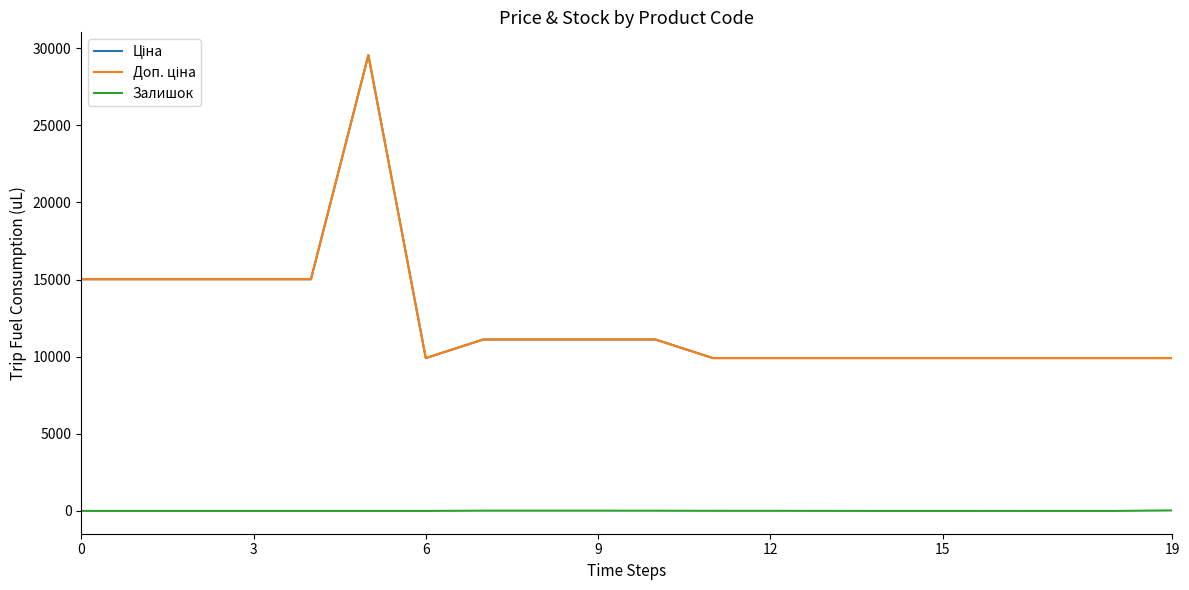

Is this an area chart (filled region under the line)?

No